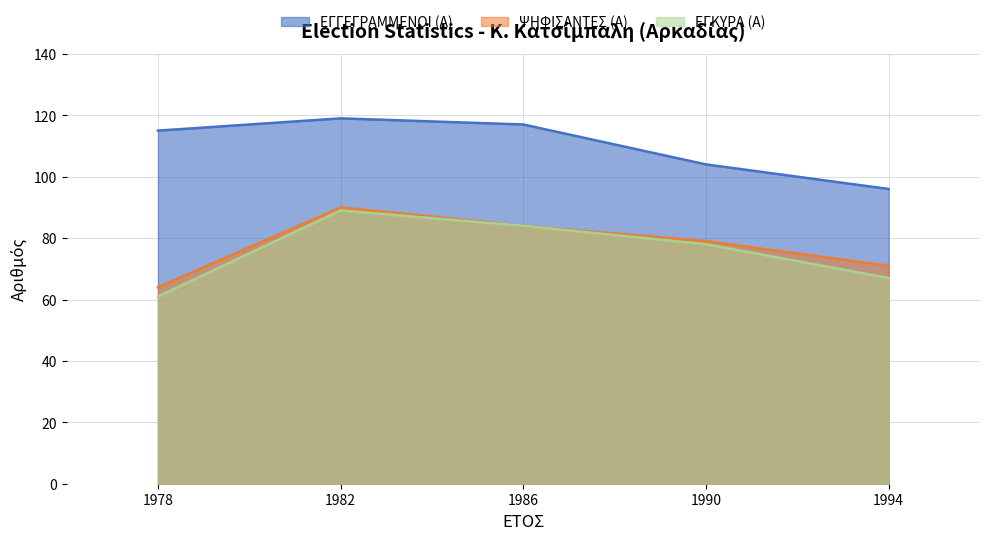

How many lines are shown in the chart?

3